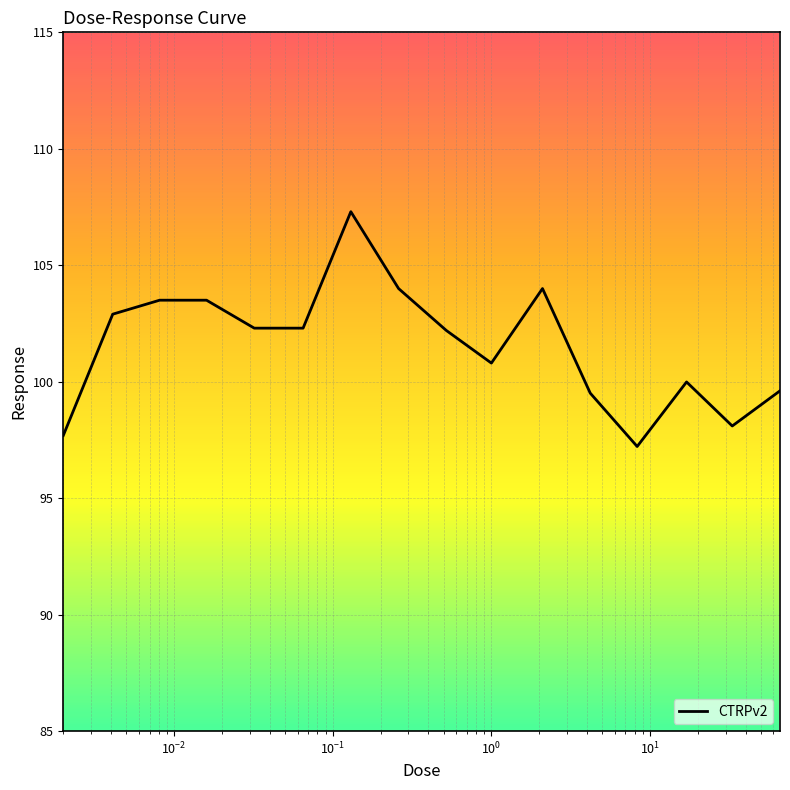

What is the minimum value shown in the chart?

97.2